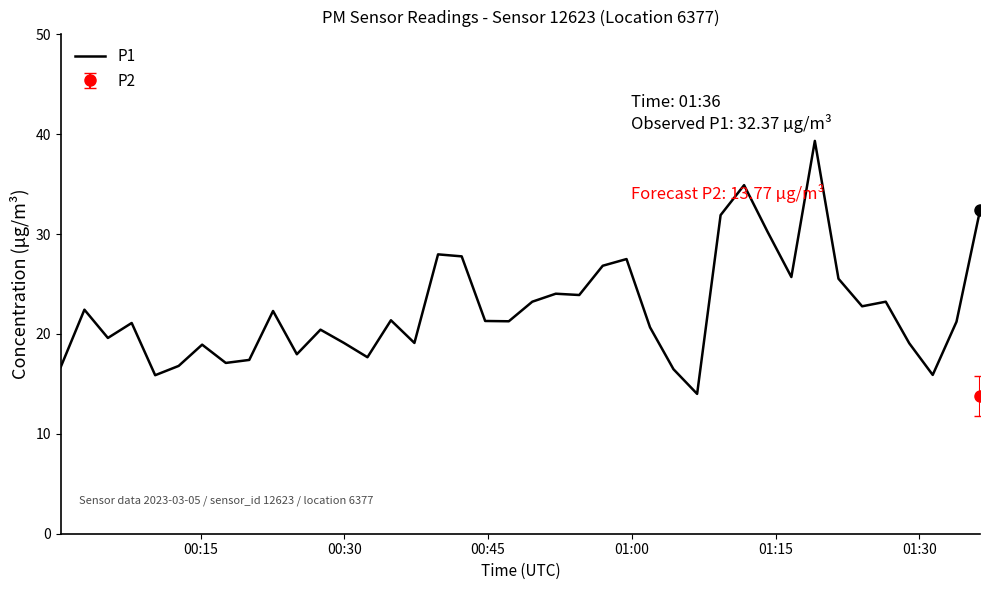

What is the lowest value of the P1 series?

14.0